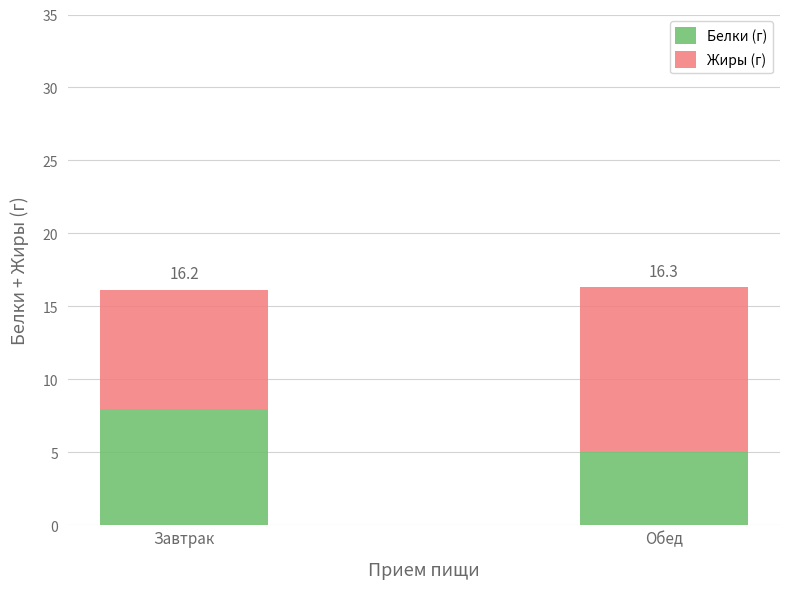

Which has a higher value, Завтрак or Обед?

Завтрак